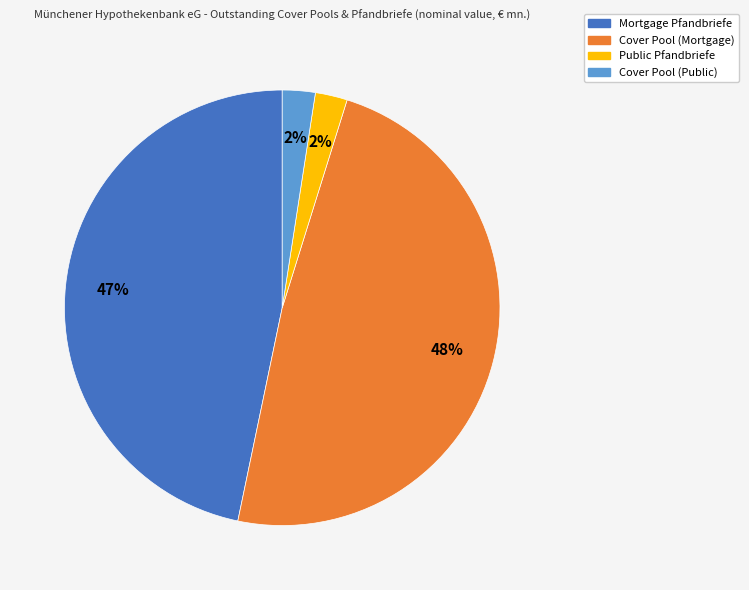

To the nearest percent, what is the difference between the largest and smallest slice percentages?

46%